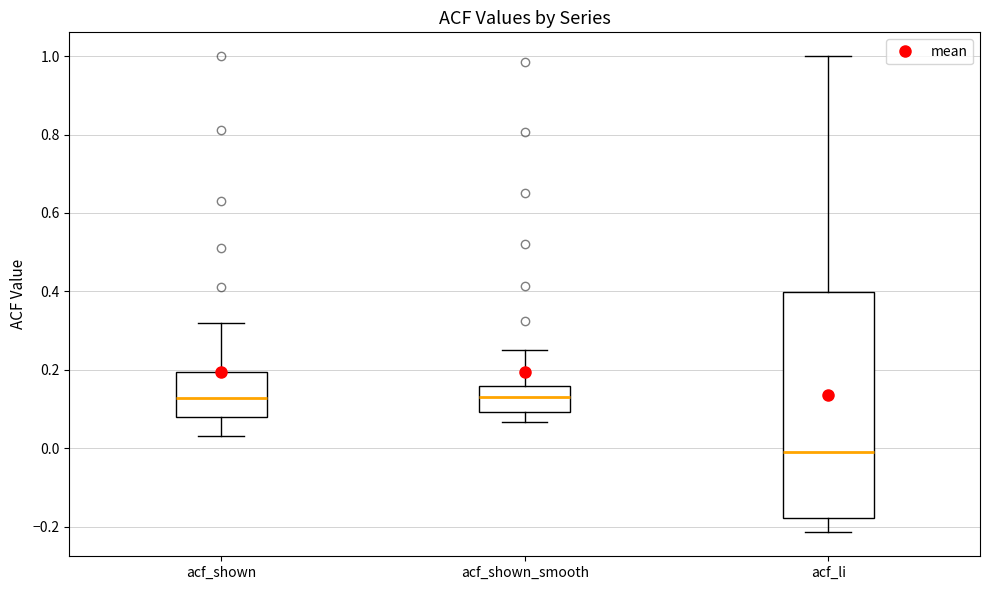

Reading left to right, read every box against the y-axis: the position of its median line, the range the box covers, and the ends of its whiskers. The values are not printed on the chart, so give them approximately, as read against the axis.

acf_shown: median 0.12, box 0.08 to 0.20, whiskers 0.04 to 0.32
acf_shown_smooth: median 0.14, box 0.10 to 0.16, whiskers 0.06 to 0.26
acf_li: median -0.02, box -0.18 to 0.40, whiskers -0.22 to 1.00